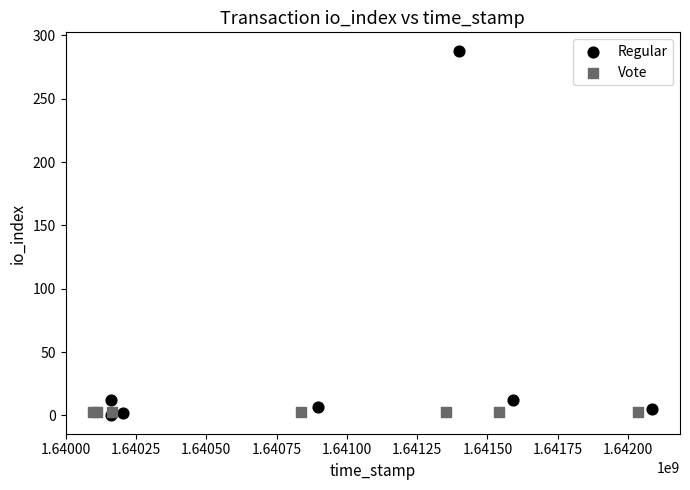

Which series contains the highest Y value?

Regular